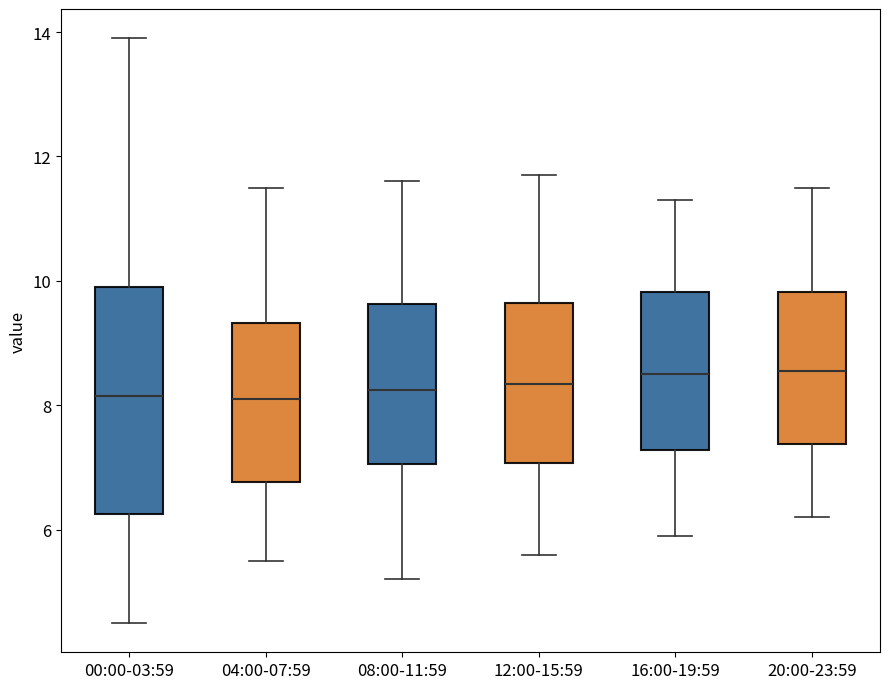

Where does the median line of the box for 04:00-07:59 sit on the y-axis? The values are not printed on the chart, so give them approximately, as read against the axis.

8.2